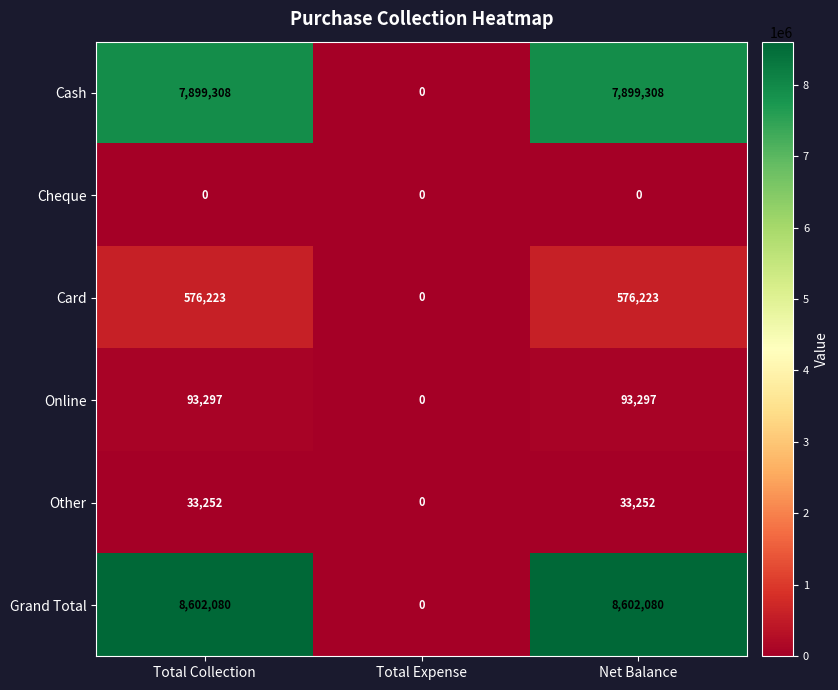

Is it true that Cash equals 11585269 at Total Collection?

False